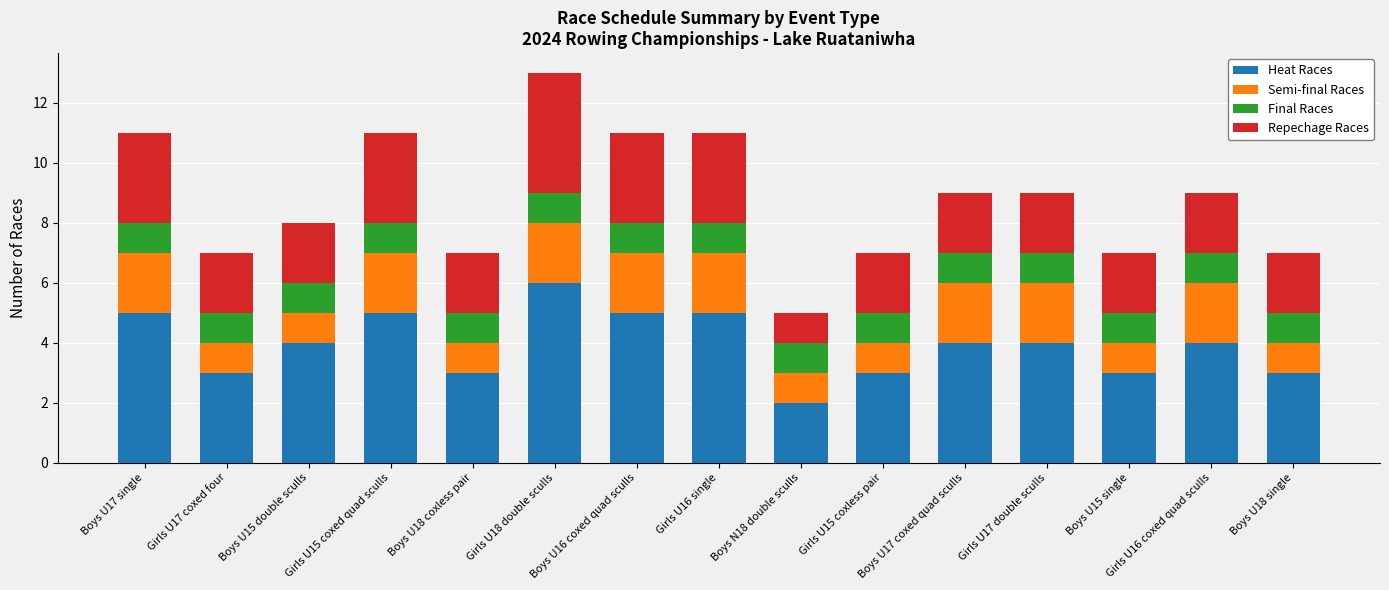

What is the highest value of the Heat Races series?

6